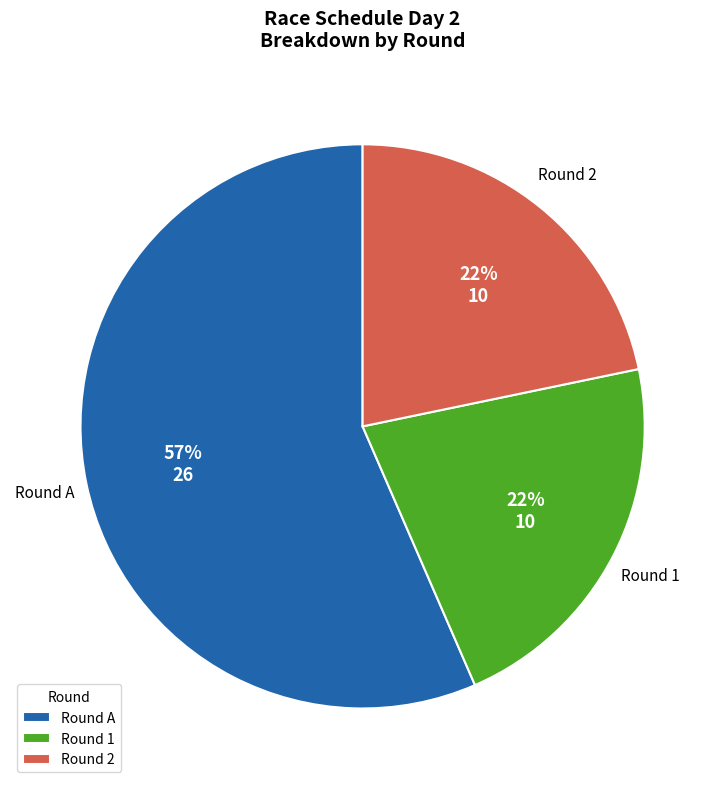

To the nearest percent, what percentage of the pie is Round 2?

22%